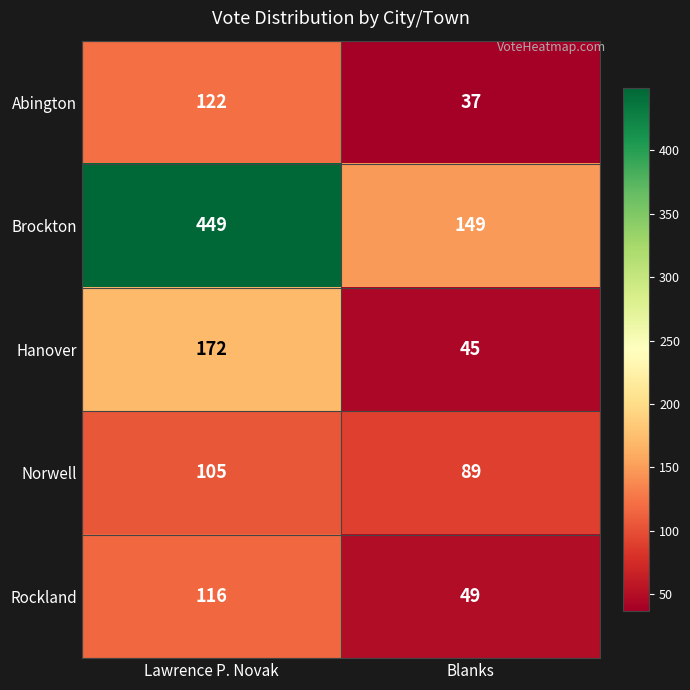

What is the difference between the maximum and minimum values in the Hanover series?

127